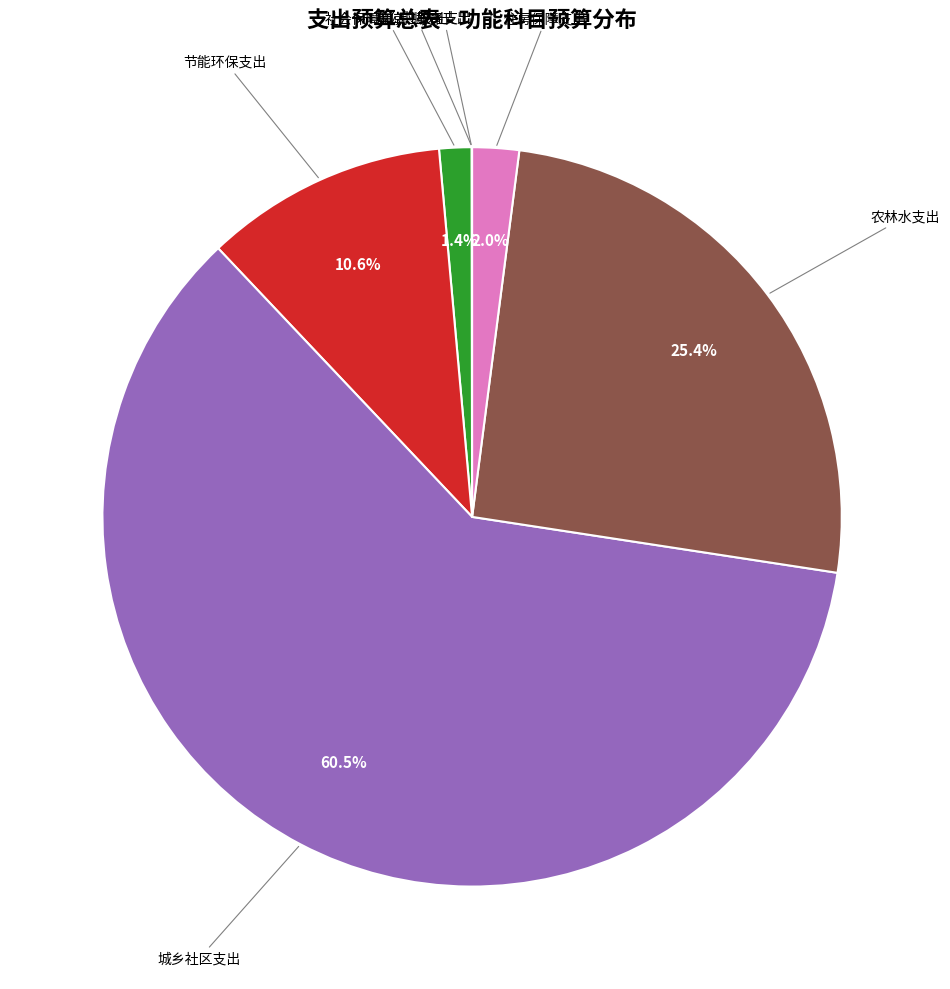

What is the majority slice?

城乡社区支出